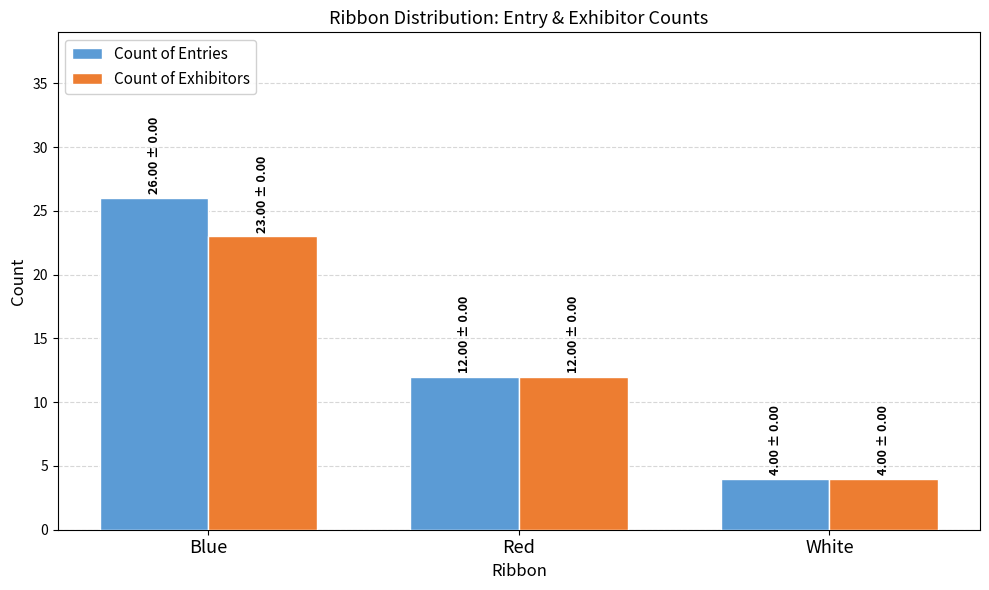

What is the difference between the maximum and minimum values in the Count of Entries series?

22